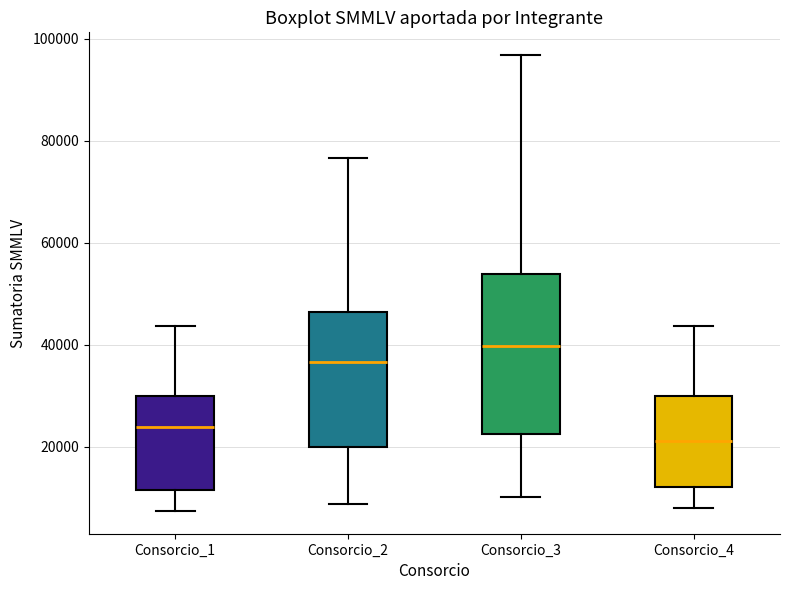

Which box has the highest median line?

Consorcio_3